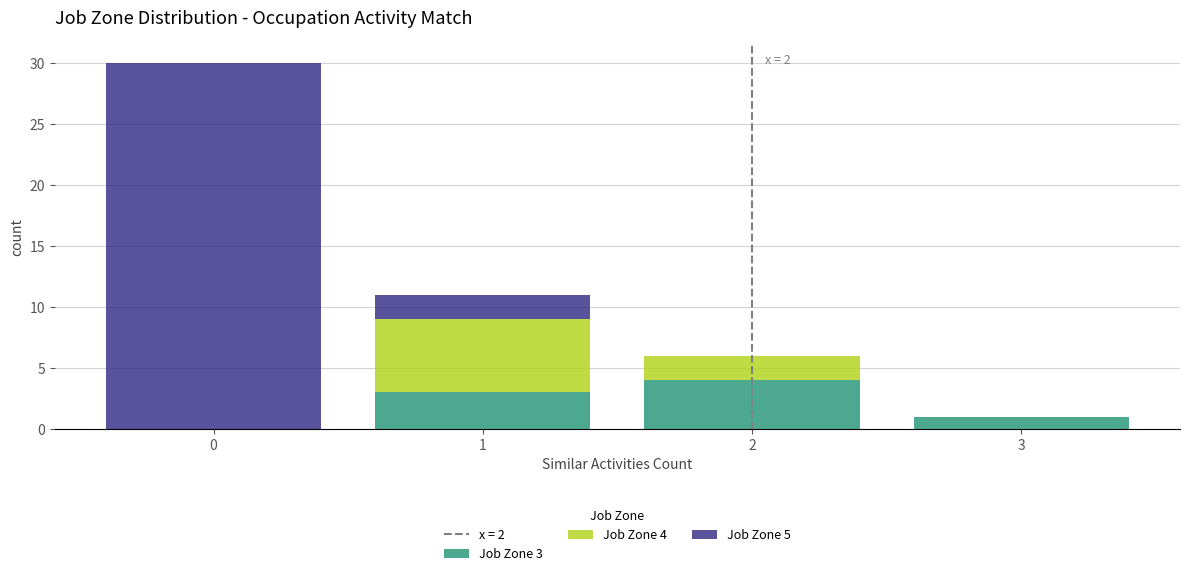

Which range on the x-axis has the tallest stacked bar (by total height)?

-0.5 to 0.5